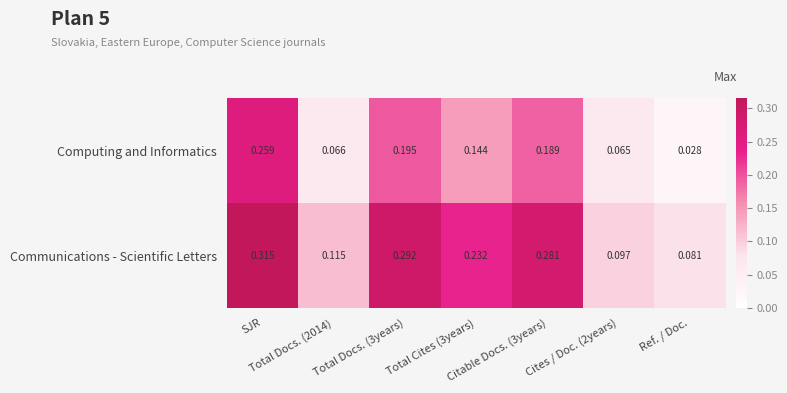

Which series has the largest total across all categories?

Communications - Scientific Letters